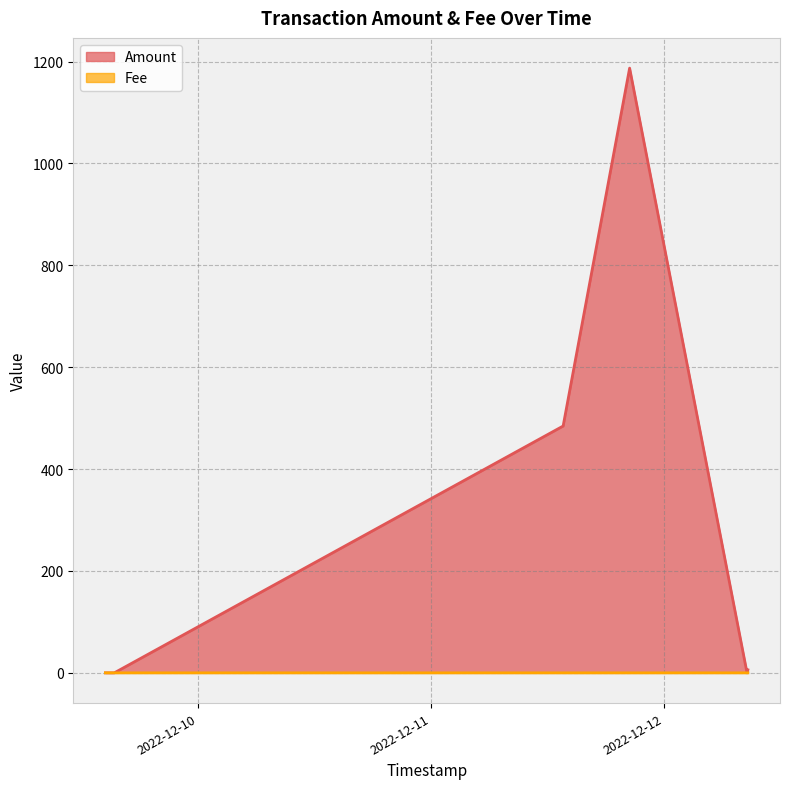

What is the label of the 4th point from the right?

2022-12-11 20:25:54